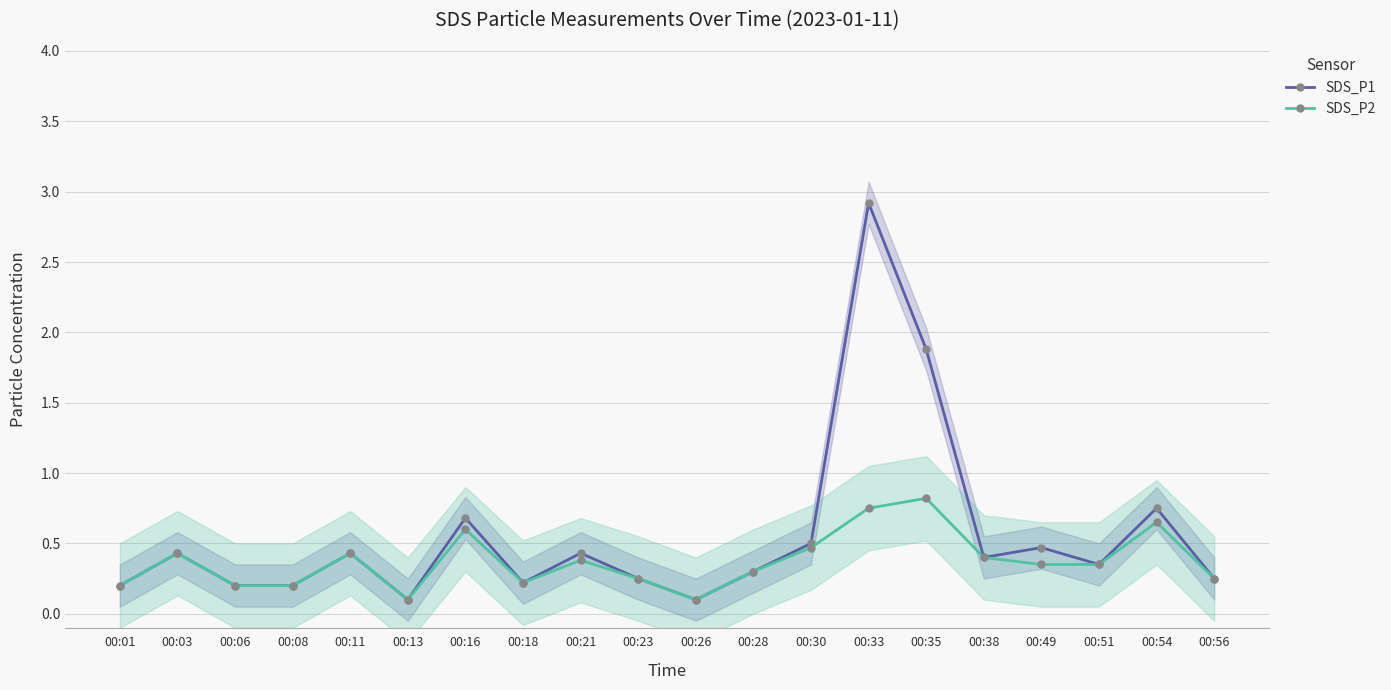

Which series has the widest spread of values?

SDS_P1